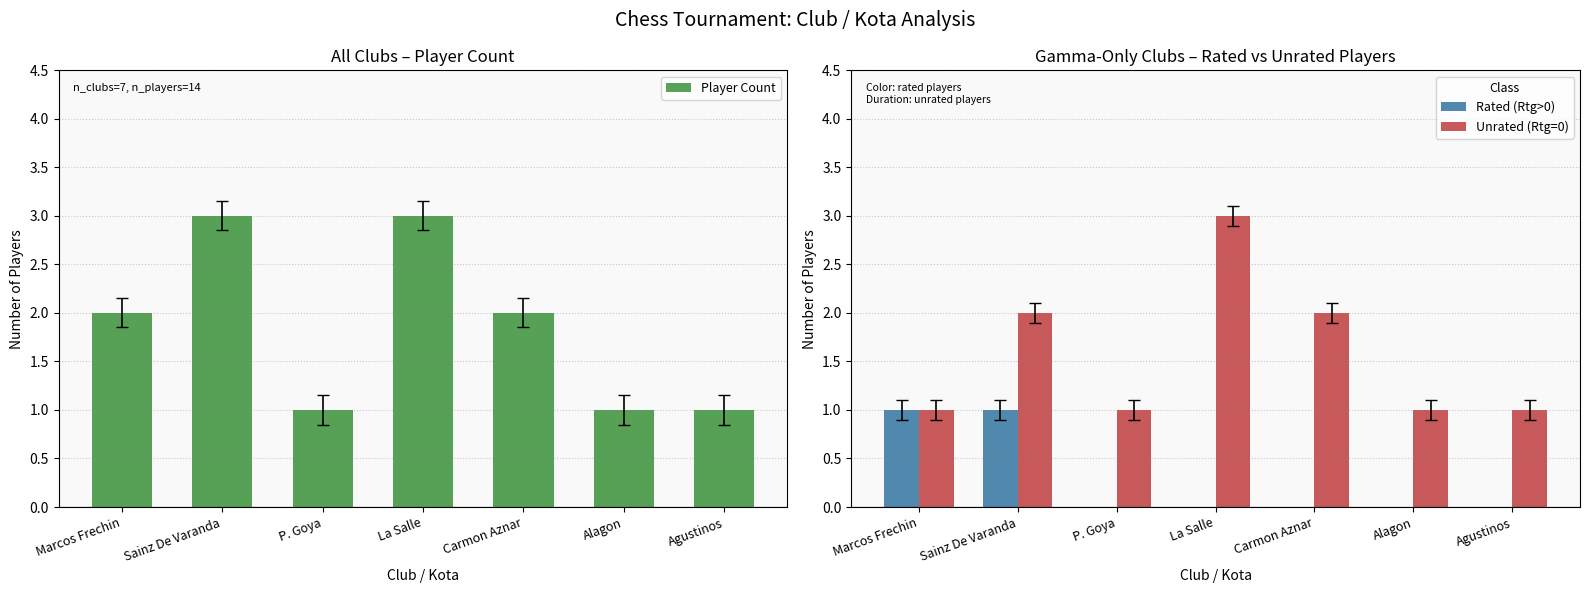

What is the minimum value for Player Count?

1